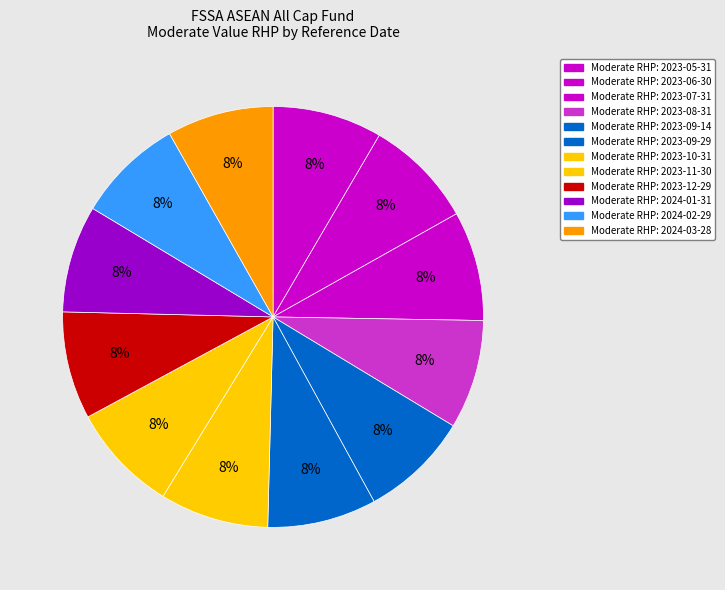

How many segments does this pie chart have?

12